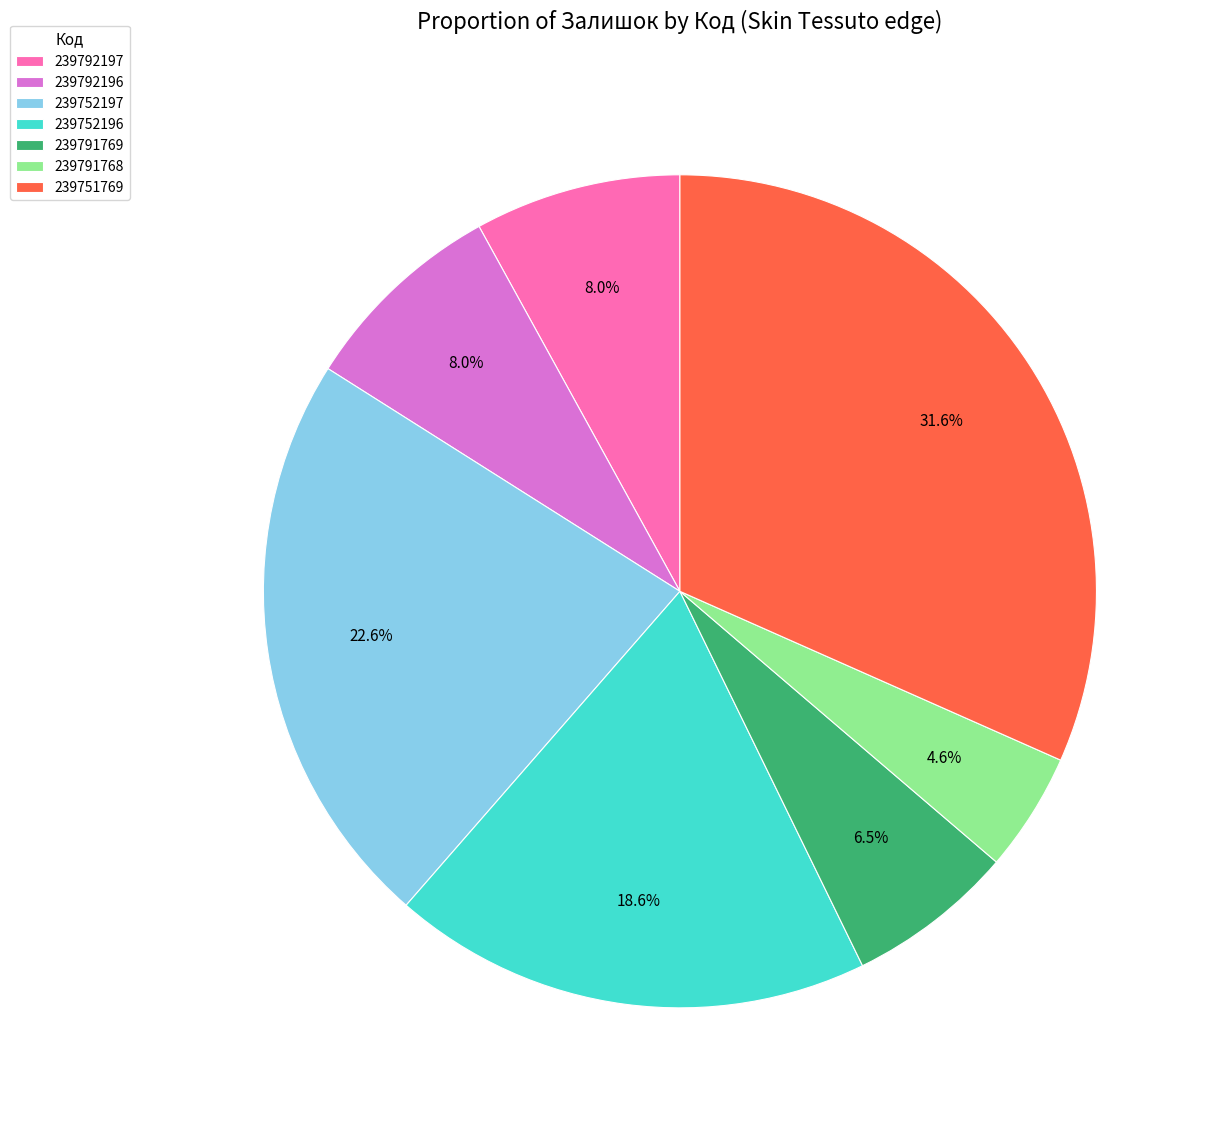

Is there a majority slice in this chart?

No